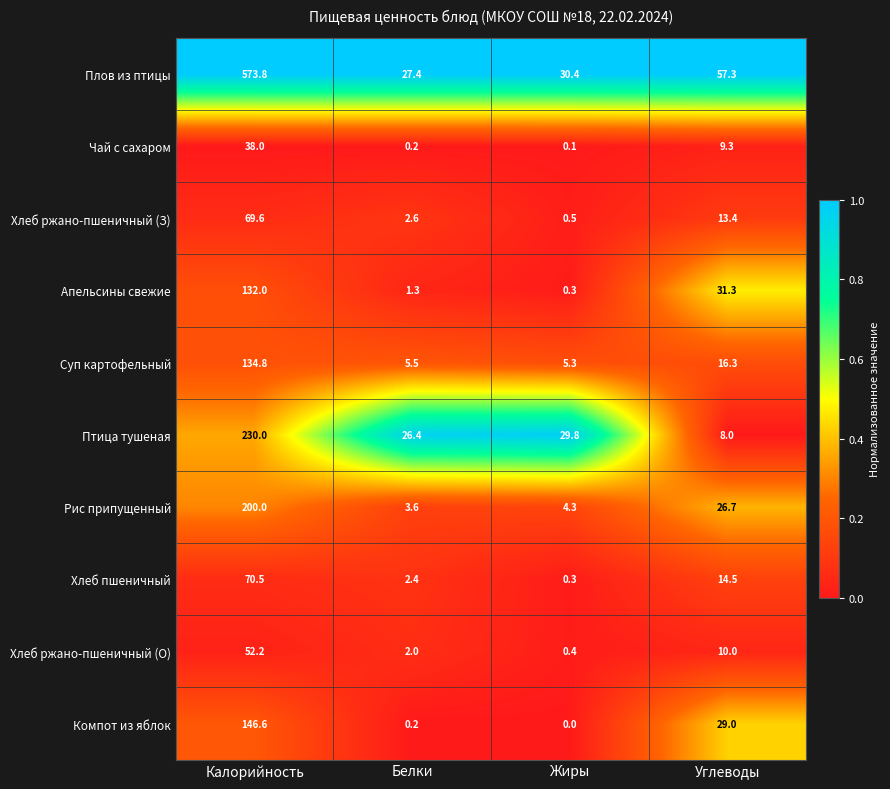

What is the total value across all series at Калорийность?

1647.5